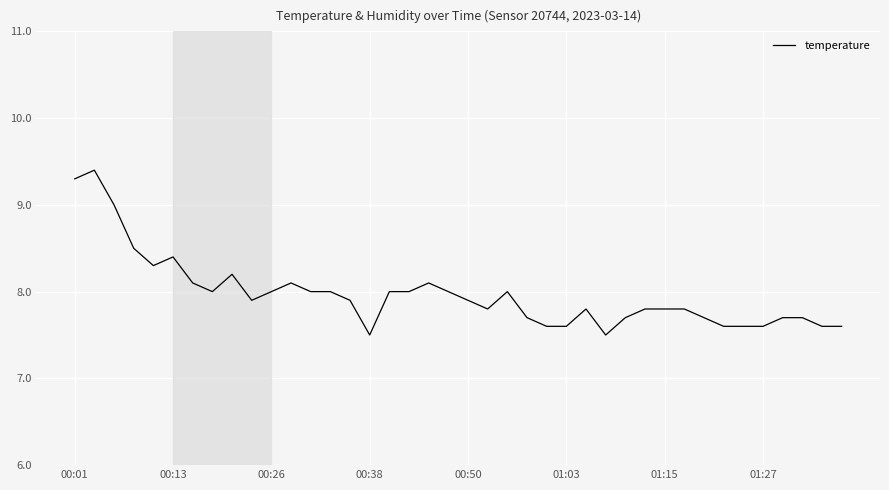

Reading right to left, transcribe all the data shown in this chart.

7.6	7.6	7.7	7.7	7.6	7.6	7.6	7.7	7.8	7.8	7.8	7.7	7.5	7.8	7.6	7.6	7.7	8.0	7.8	7.9	8.0	8.1	8.0	8.0	7.5	7.9	8.0	8.0	8.1	8.0	7.9	8.2	8.0	8.1	8.4	8.3	8.5	9.0	9.4	9.3